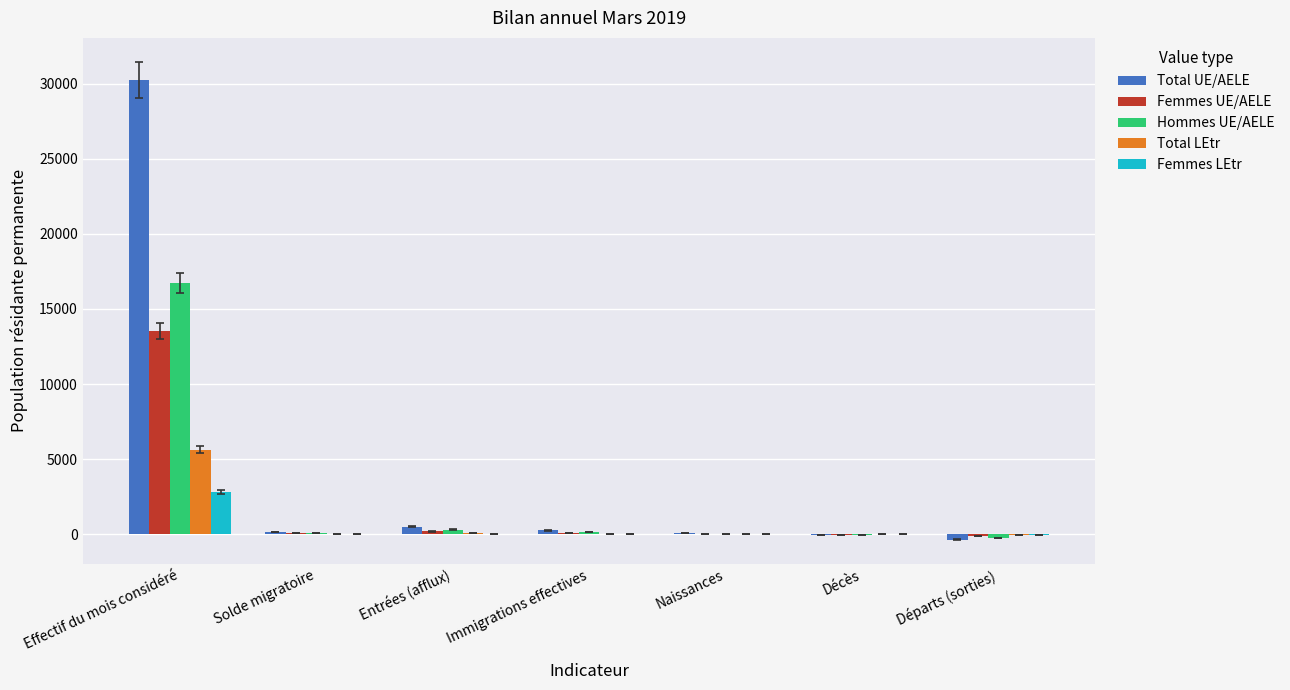

What is the sum of all Total UE/AELE values?

30833